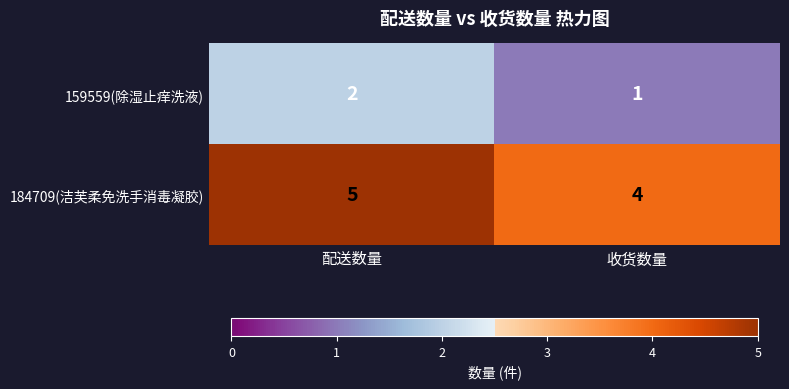

What is the smallest value displayed?

1